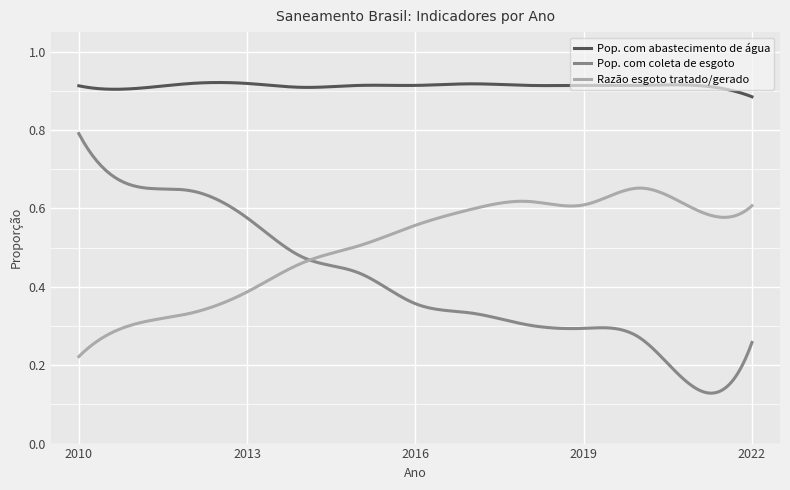

True or false: Pop. com coleta de esgoto and Pop. com abastecimento de água intersect in this chart.

False